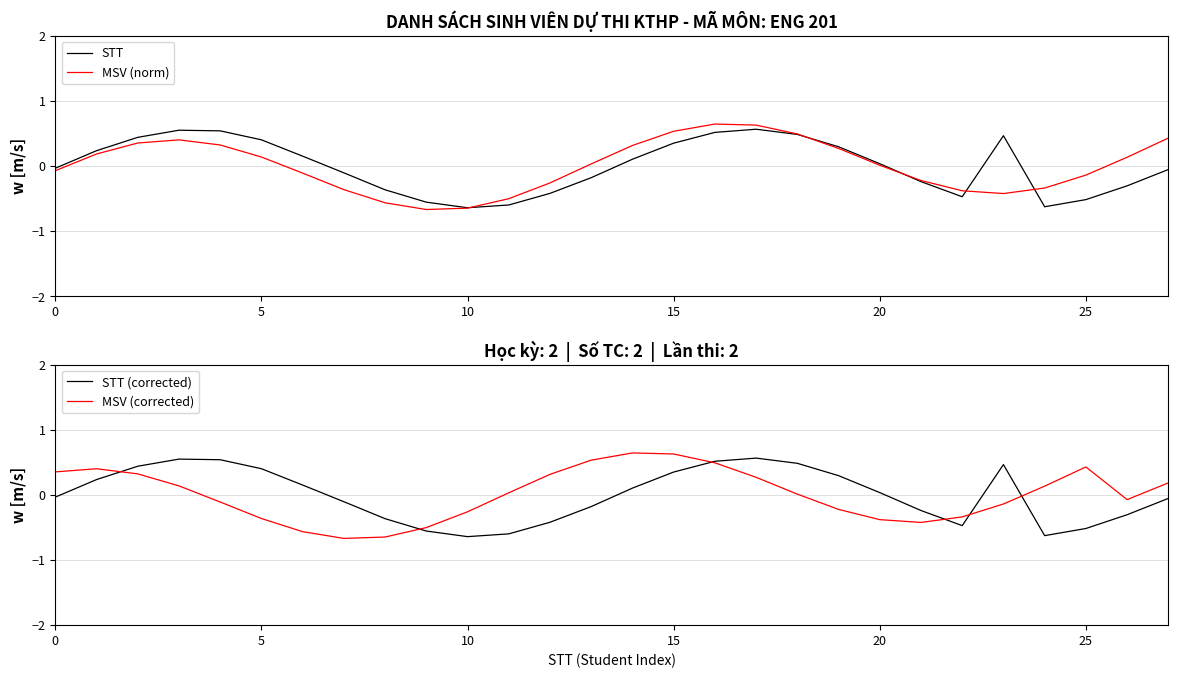

What is the difference between the maximum and minimum values in the MSV (corrected) series?

1.3